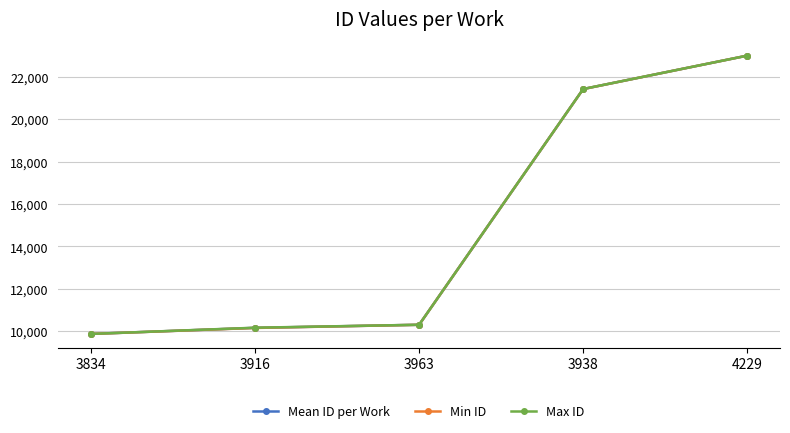

Is the value of Max ID at 3916 greater than the value of Min ID at 3834?

Yes